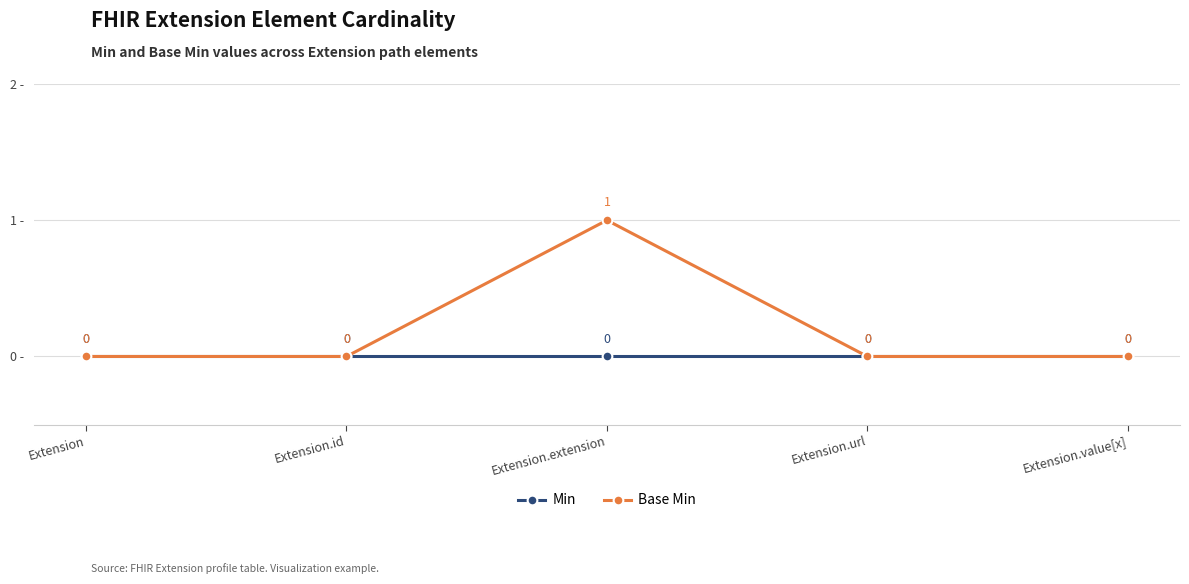

At which label does Base Min reach its peak?

Extension.extension